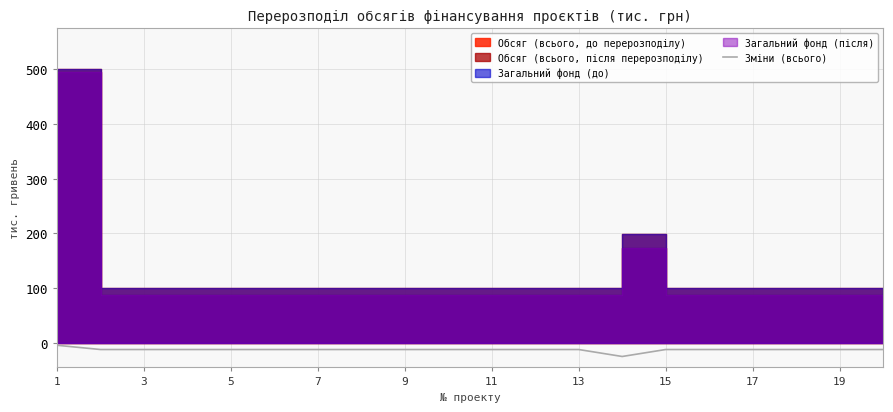

What is the minimum value for Зміни (всього)?

-25.5